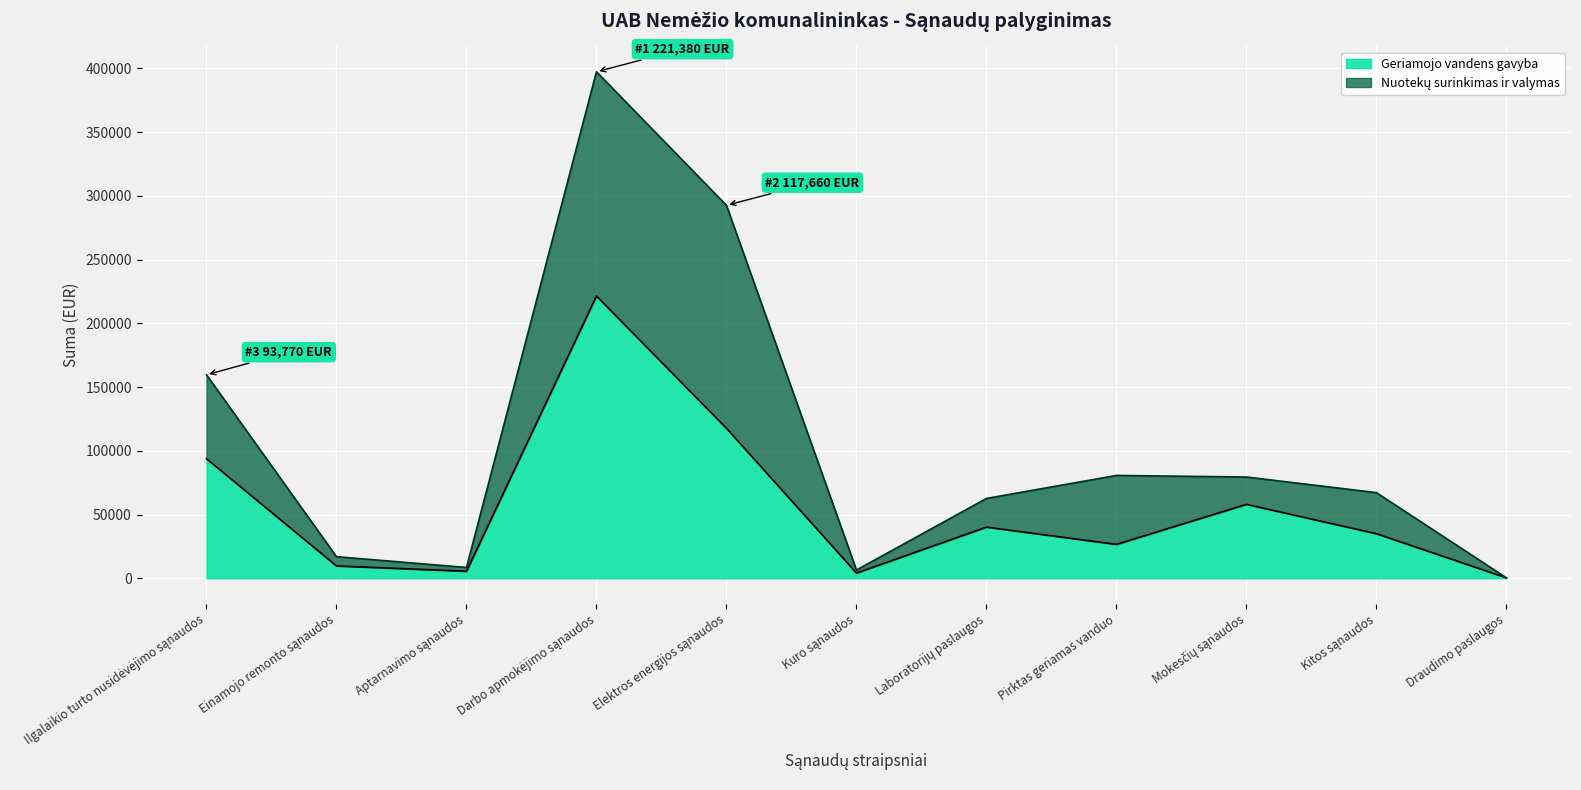

Rank the categories by value from lowest to highest.

Draudimo paslaugos, Kuro sąnaudos, Aptarnavimo sąnaudos, Einamojo remonto sąnaudos, Pirktas geriamas vanduo, Kitos sąnaudos, Laboratorijų paslaugos, Mokesčių sąnaudos, Ilgalaikio turto nusidėvėjimo sąnaudos, Elektros energijos sąnaudos, Darbo apmokėjimo sąnaudos